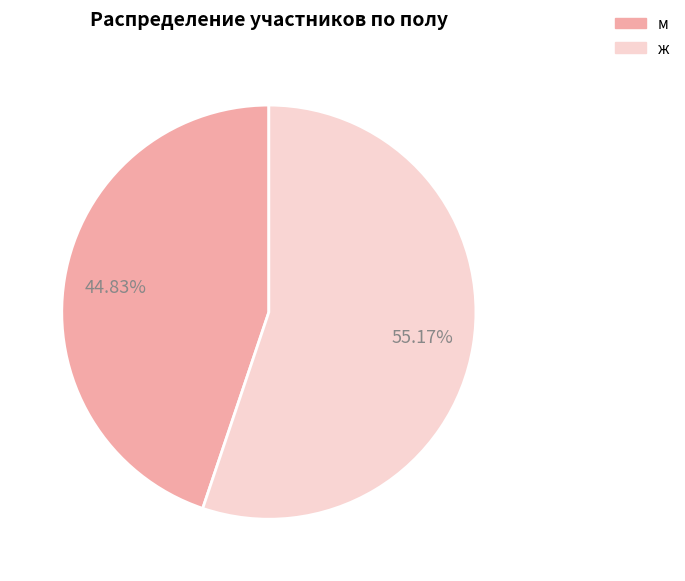

To the nearest percent, what is the average slice percentage?

50%